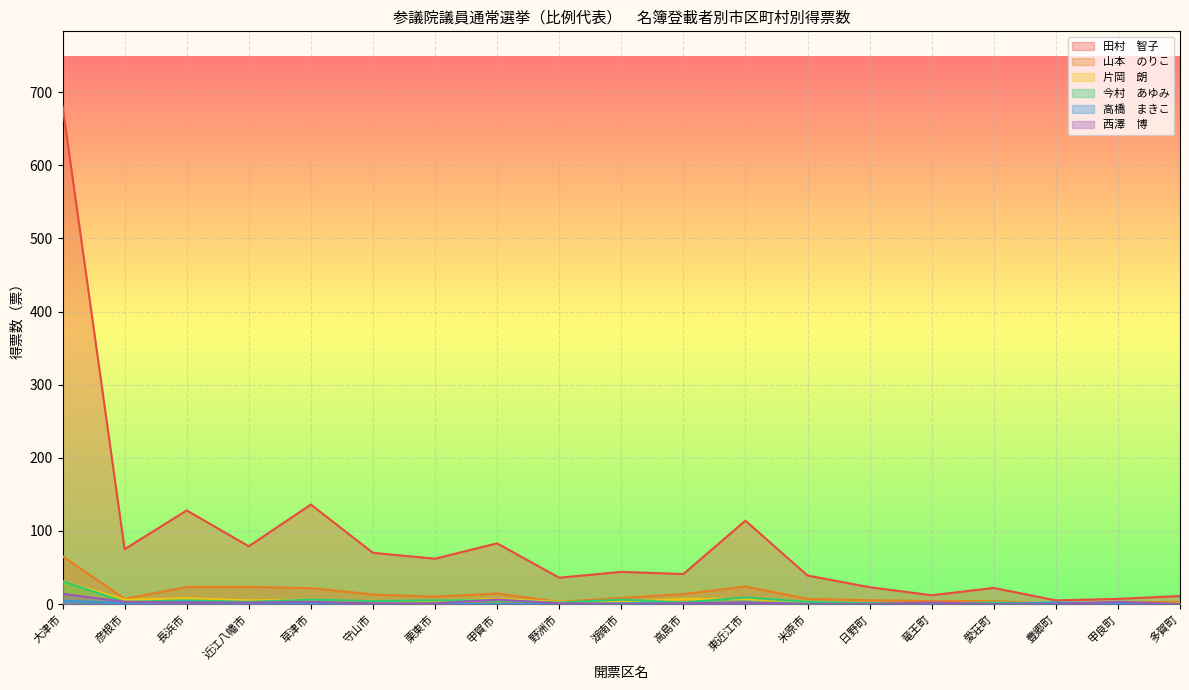

At which label does 田村　智子 first exceed 44?

大津市